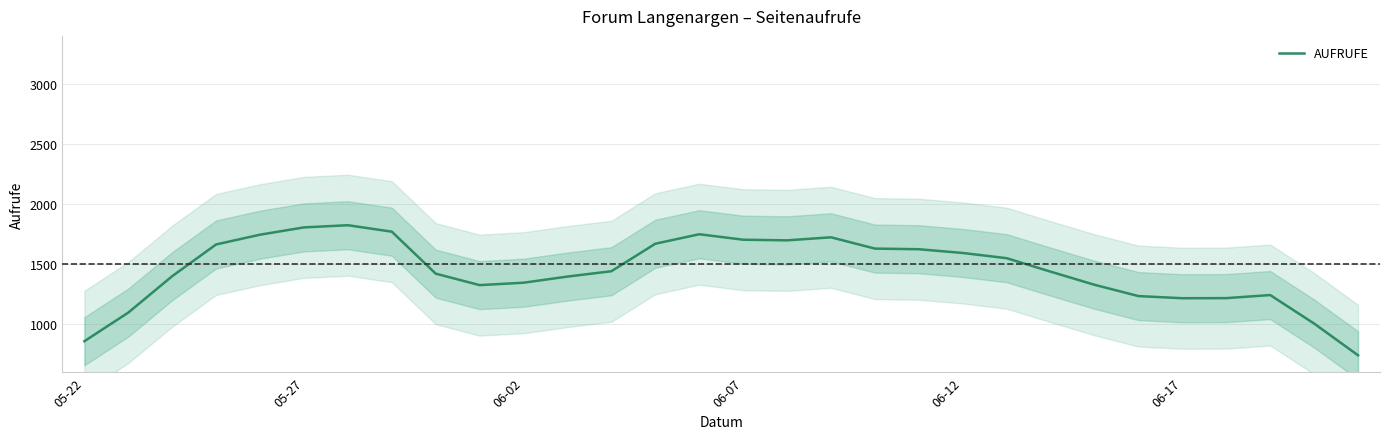

What is the maximum value for AUFRUFE?

1825.0